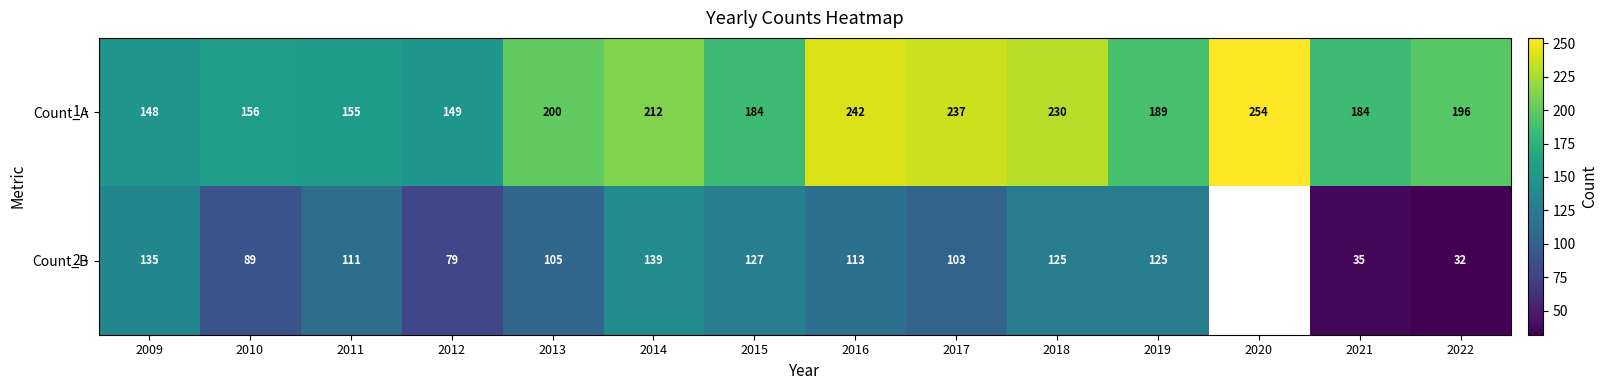

What is the minimum value shown in the chart?

32.0